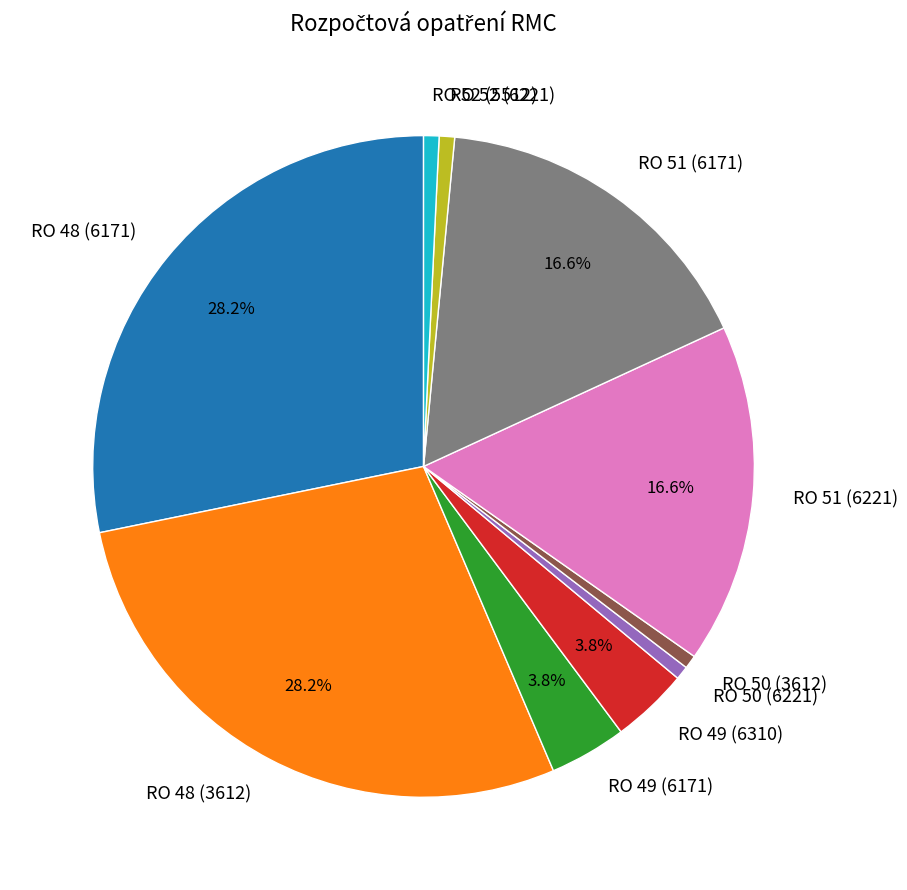

Is the sum of RO 50 (6221) and RO 51 (6221) greater than half?

No